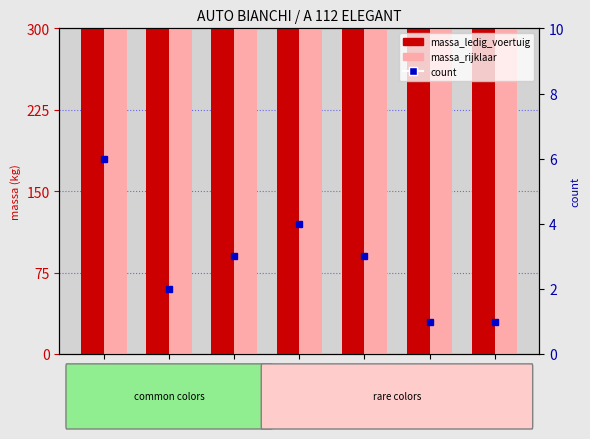

At how many categories does at least one series exceed 691?

7